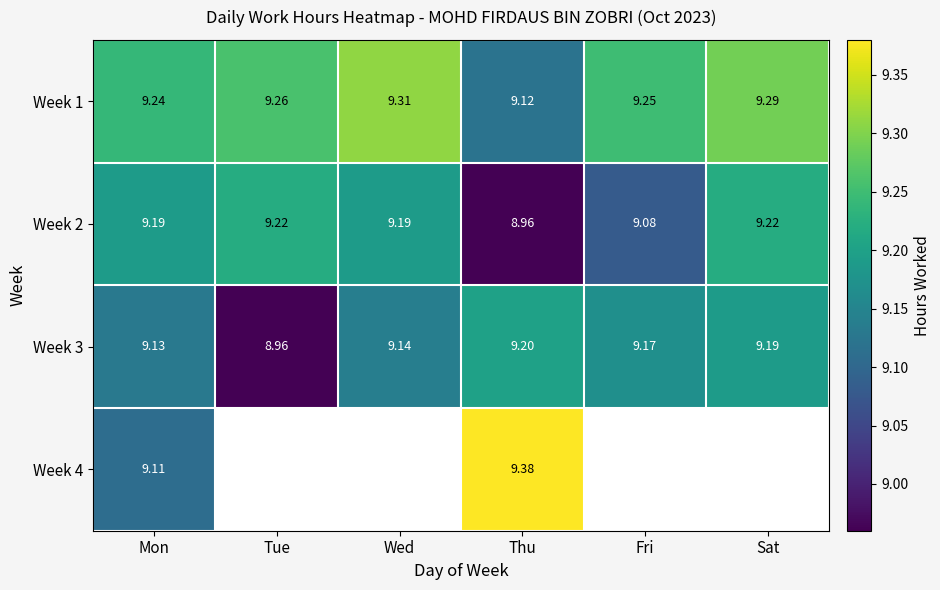

Where is Week 1 nearest to the value 9?

Thu